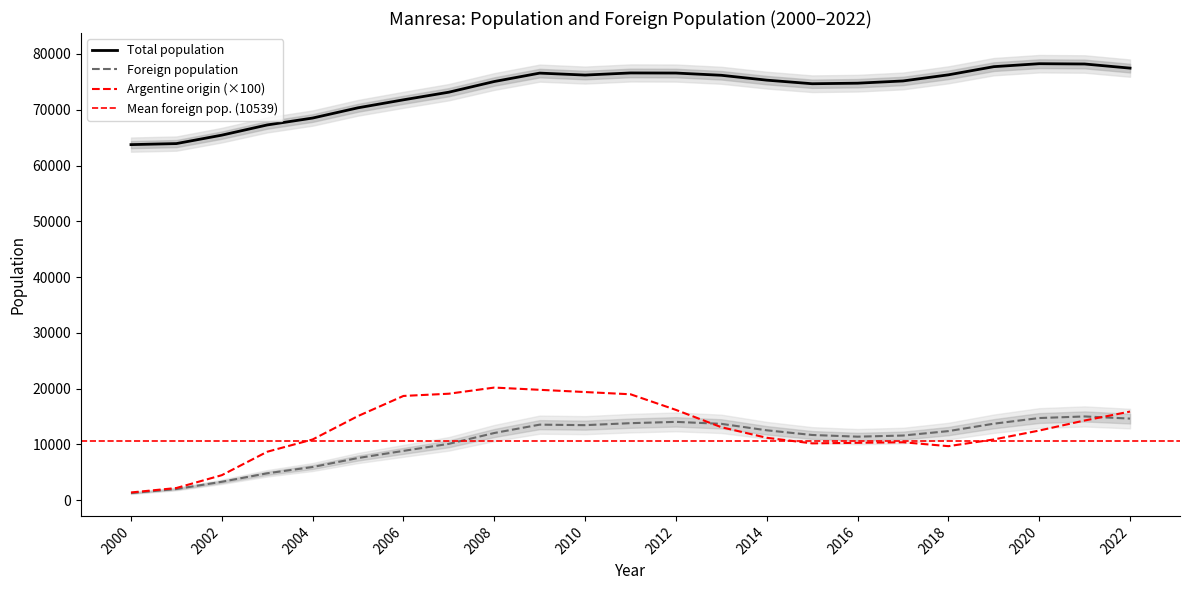

At how many categories does at least one series exceed 33880?

23